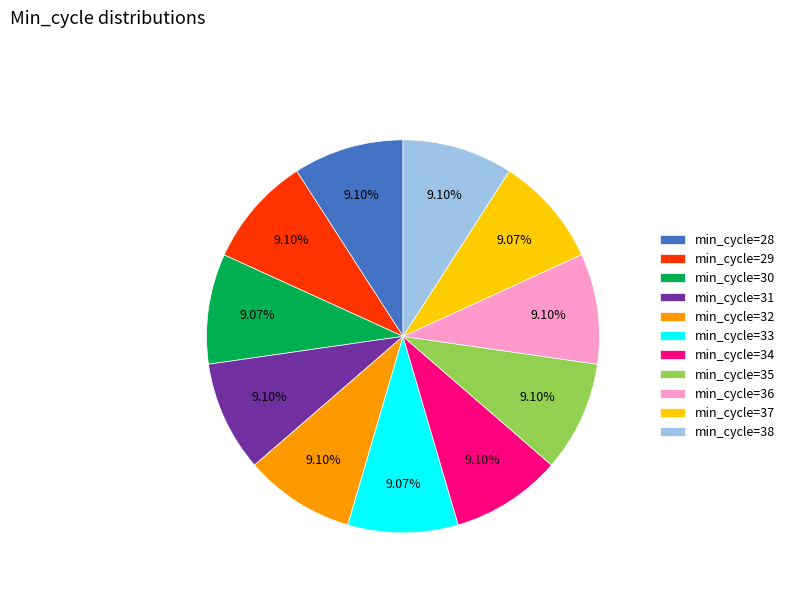

Is there a majority slice in this chart?

No